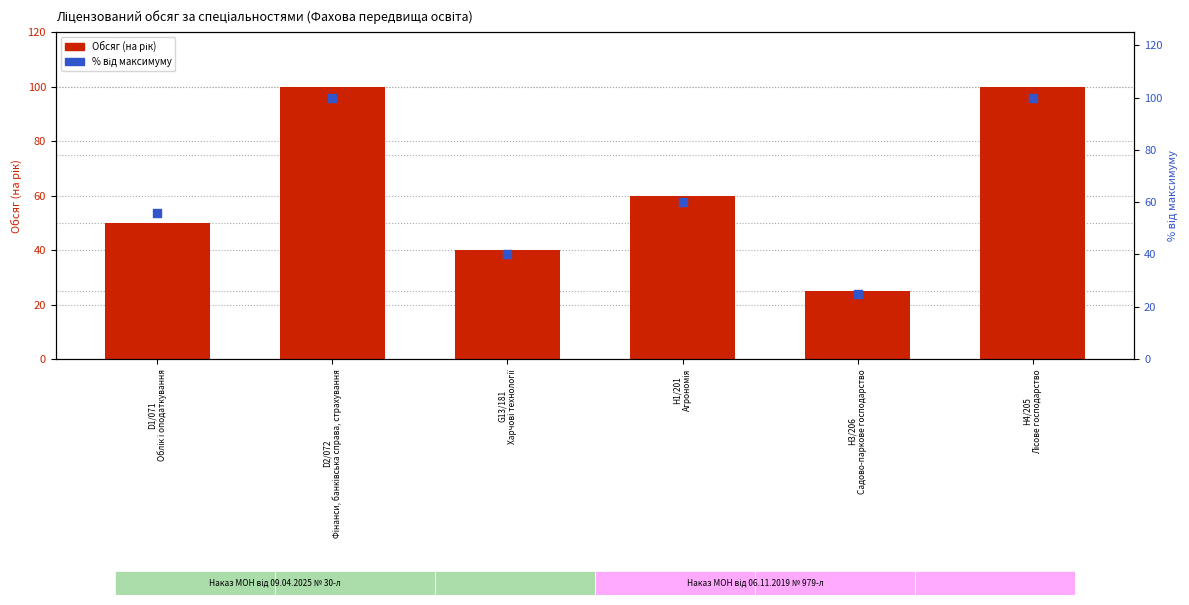

Which series reaches the maximum Y coordinate?

Обсяг (на рік)